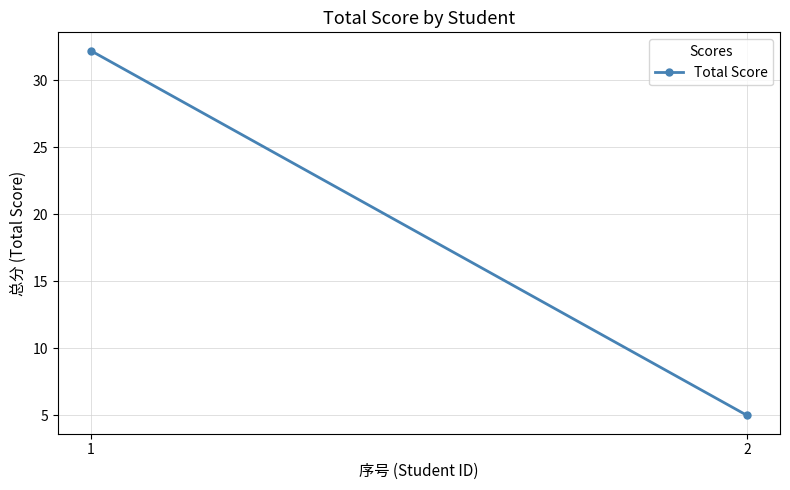

The value at 2 is 5.0. True or false?

True